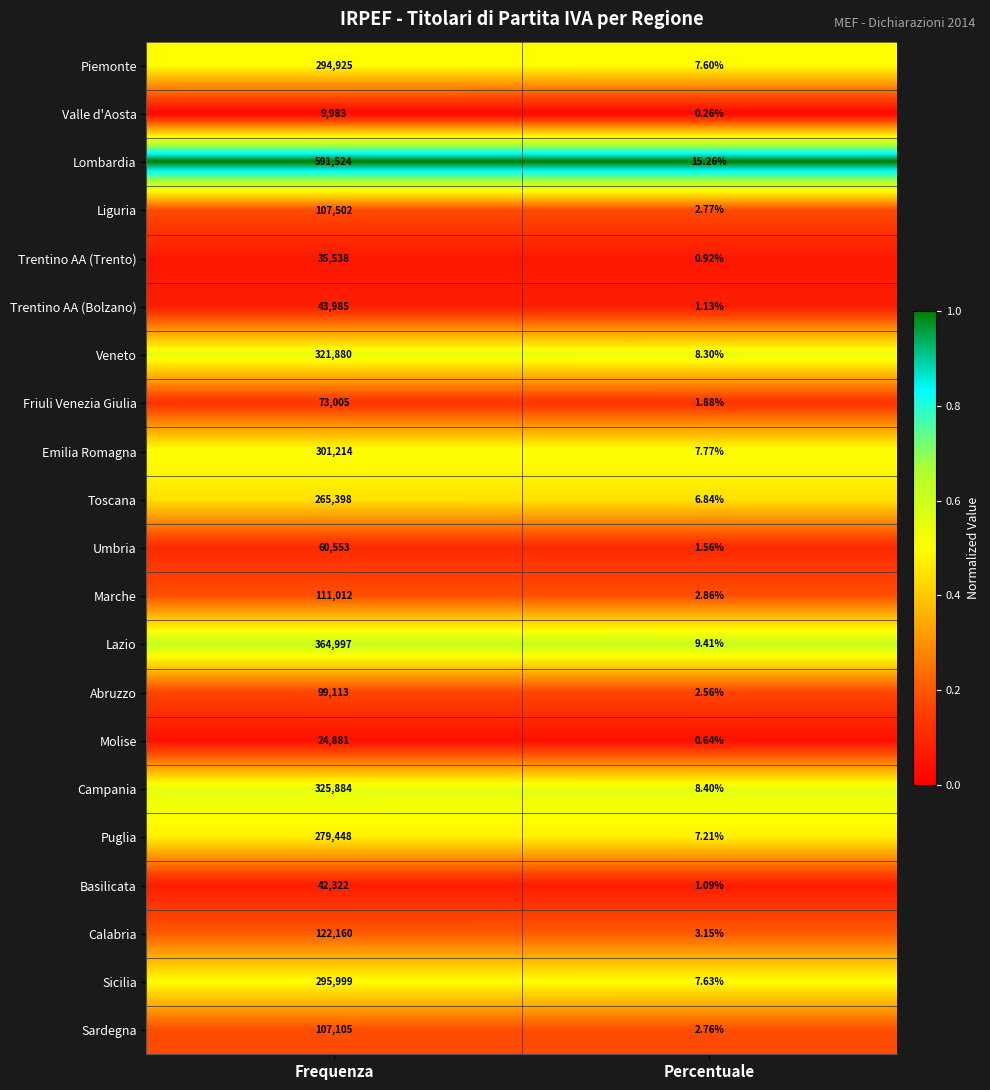

Which series changed the most between Frequenza and Percentuale?

Lombardia